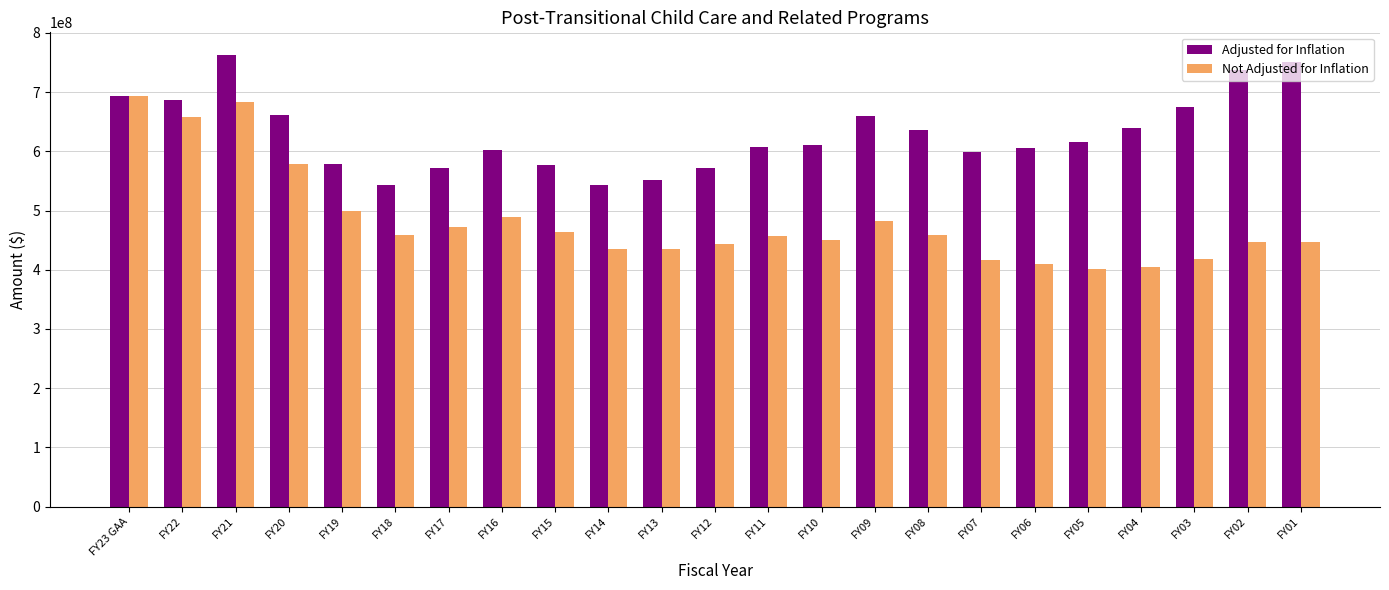

Which series changed the most between FY23 GAA and FY16?

Not Adjusted for Inflation